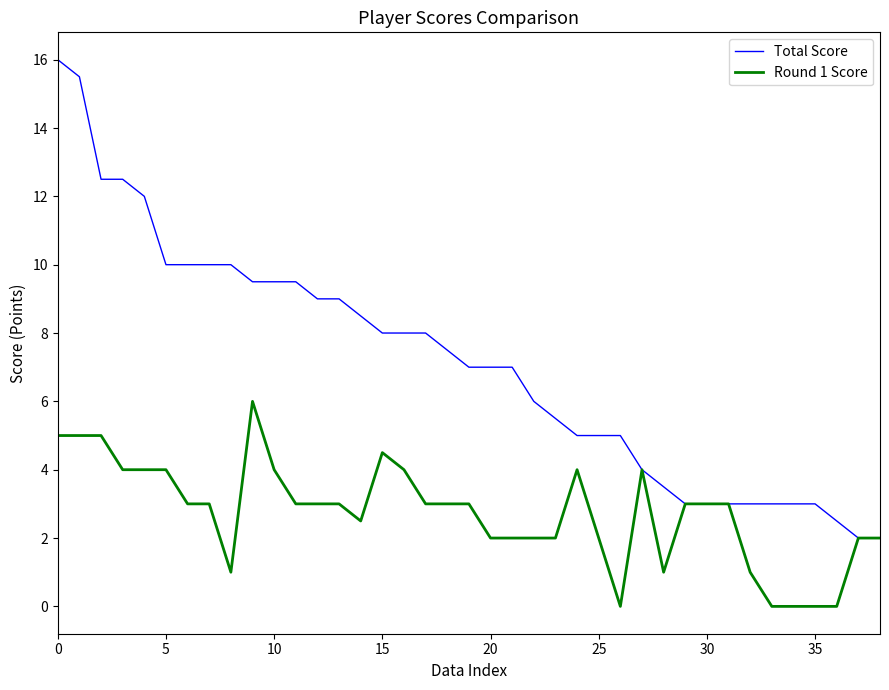

Which series has the widest spread of values?

Total Score